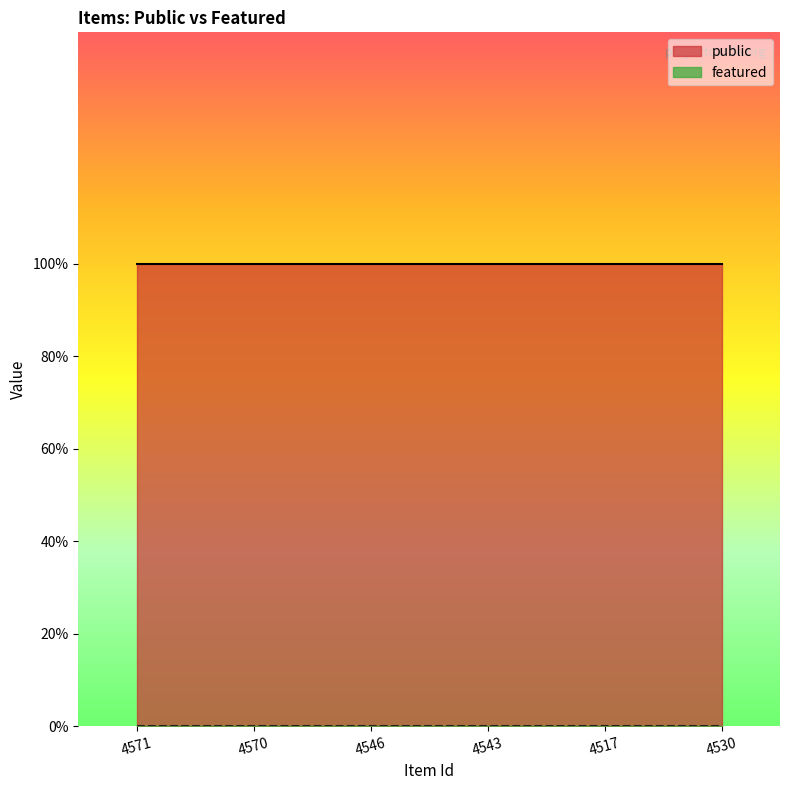

How many lines are shown in the chart?

2